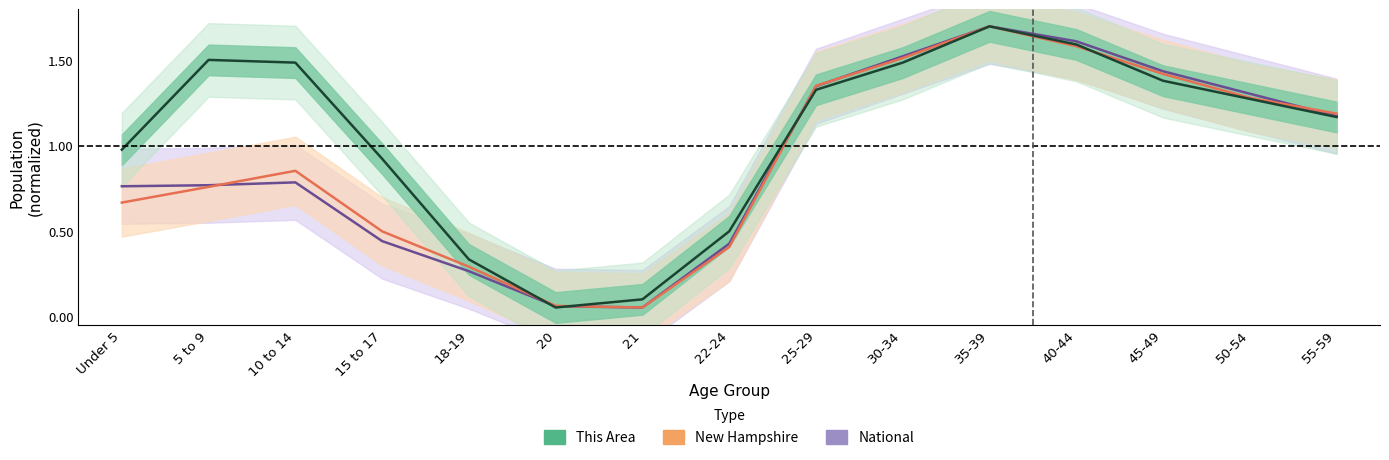

Is it true that National equals 1.3 at 50-54?

True